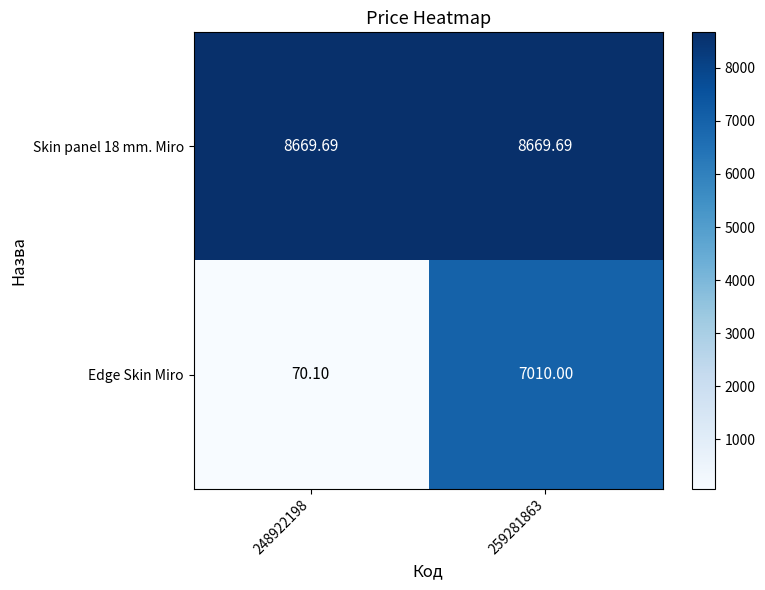

Which series has the largest range (max minus min)?

Edge Skin Miro